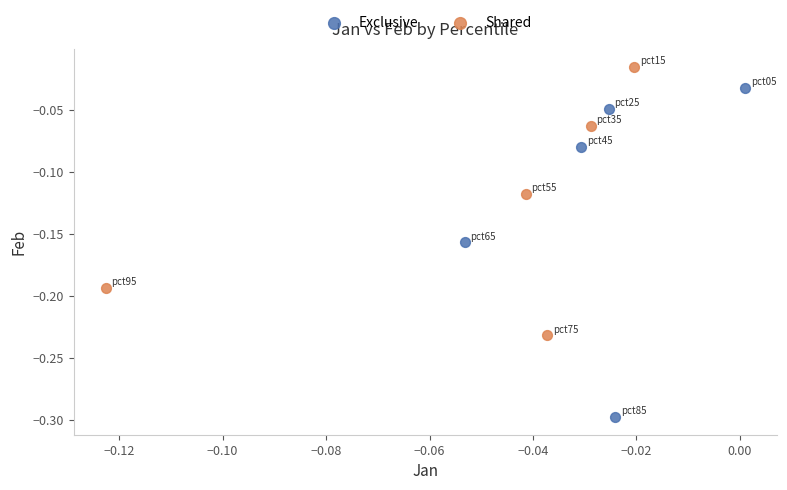

Which series has the largest Y range (max minus min)?

Exclusive